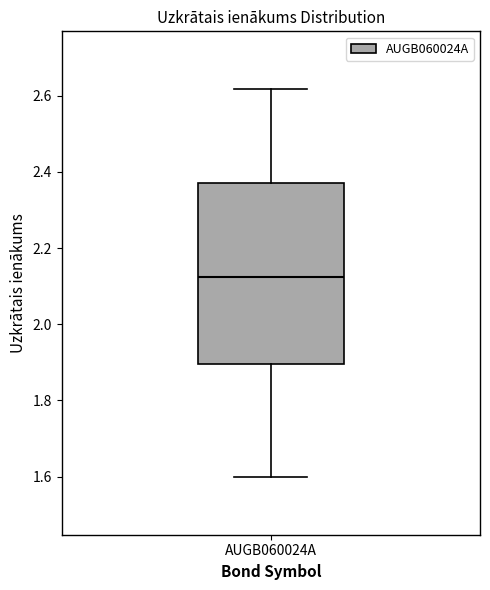

Read this box plot against the y-axis: the position of the median line, the range covered by the box, and the ends of both whiskers. The values are not printed on the chart, so give them approximately, as read against the axis.

median 2.12, box 1.90 to 2.38, whiskers 1.60 to 2.62